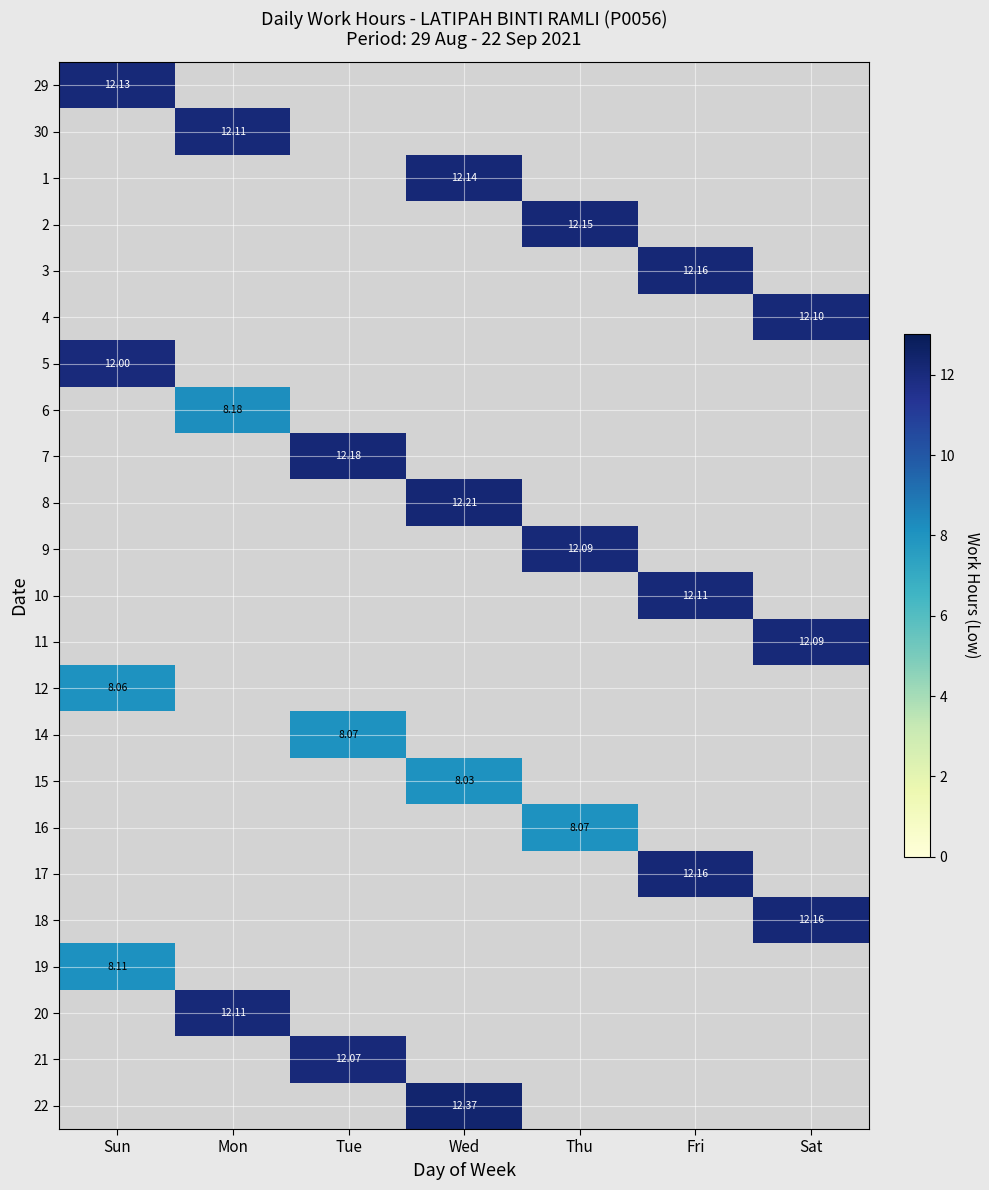

How many values in 7 are above zero?

1